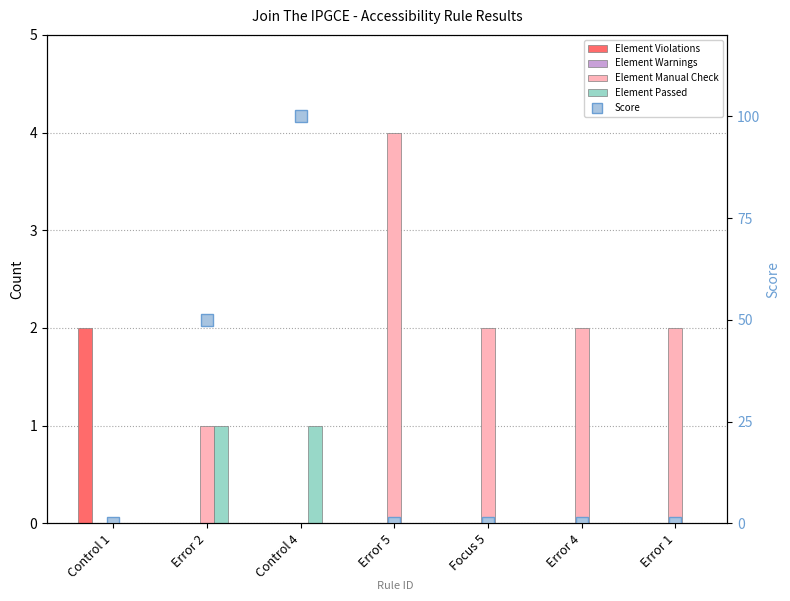

How many values in Element Violations are above zero?

1